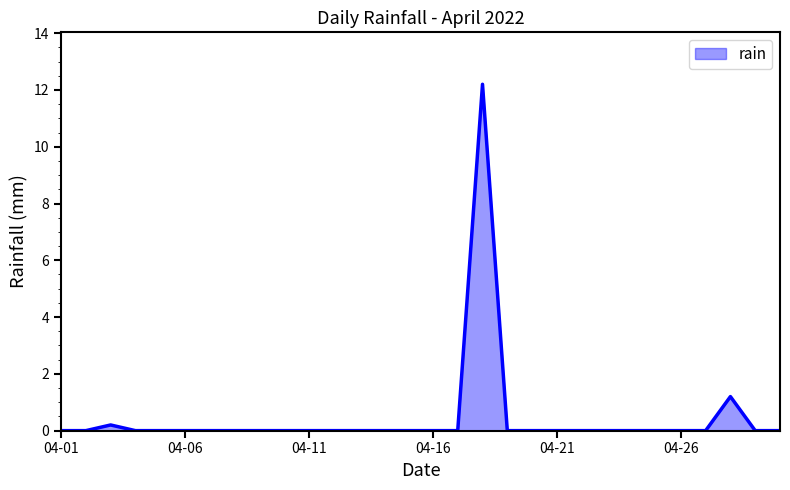

Does the chart have visible grid lines?

No